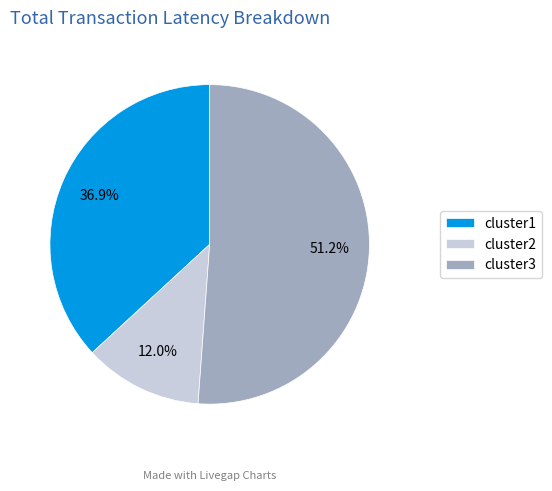

Between cluster2 and cluster3, which is larger?

cluster3